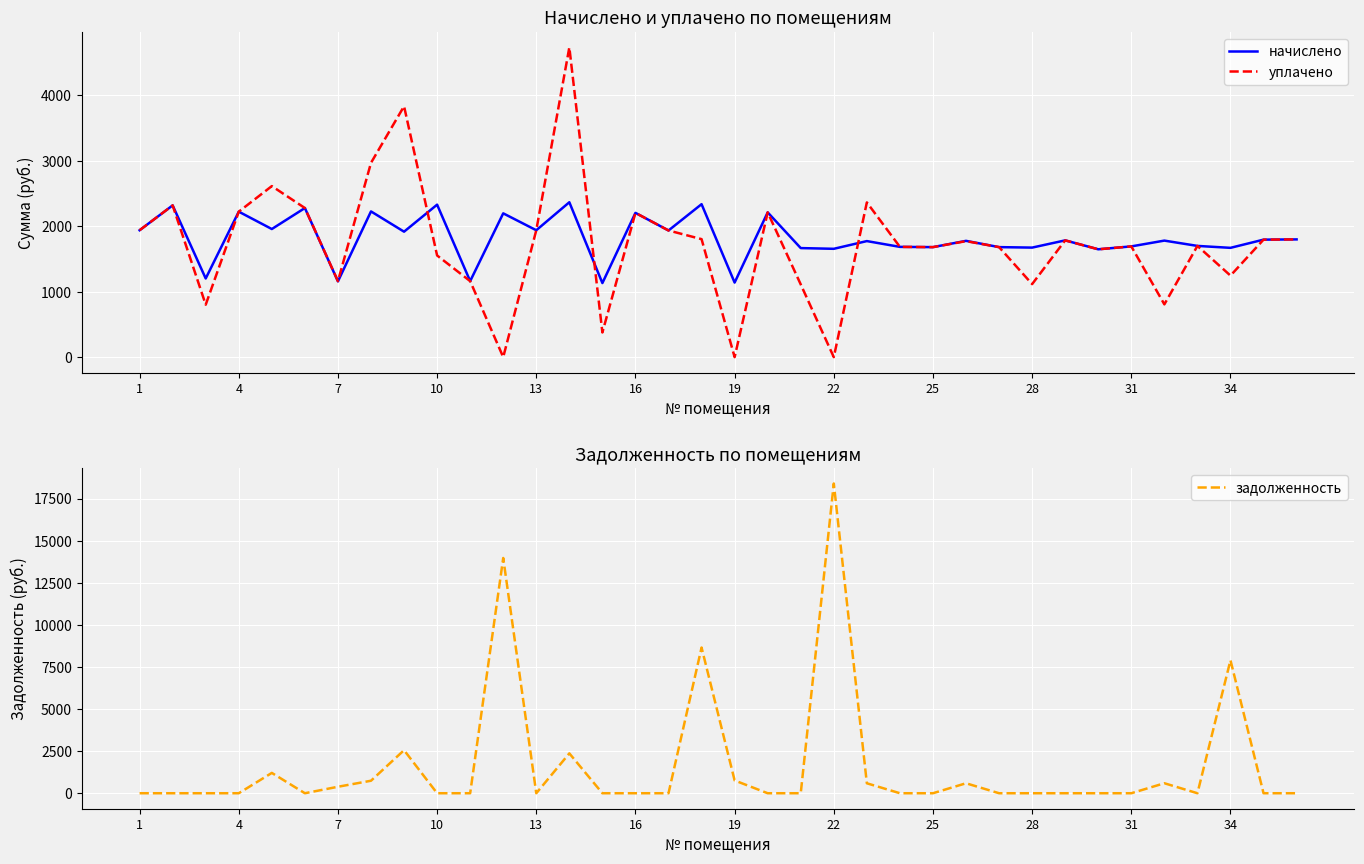

How many distinct data groups are displayed?

3